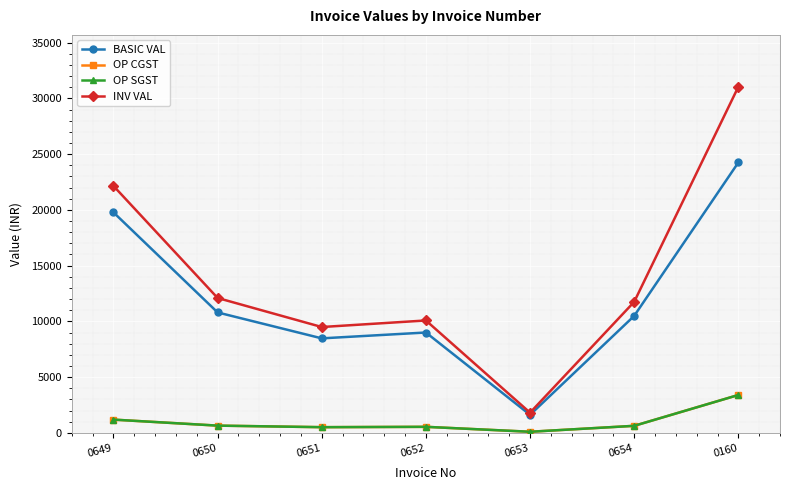

Where is OP SGST nearest to the value 1745?

0649